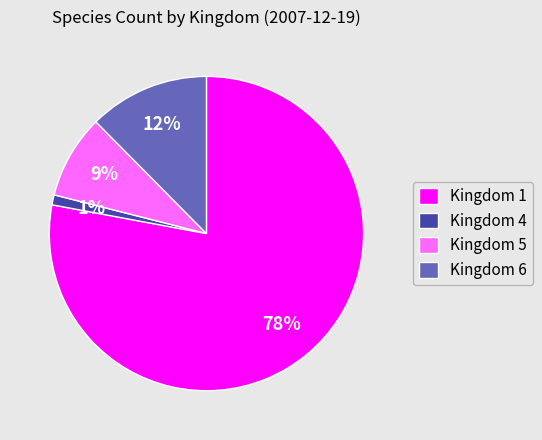

How many segments does this pie chart have?

4